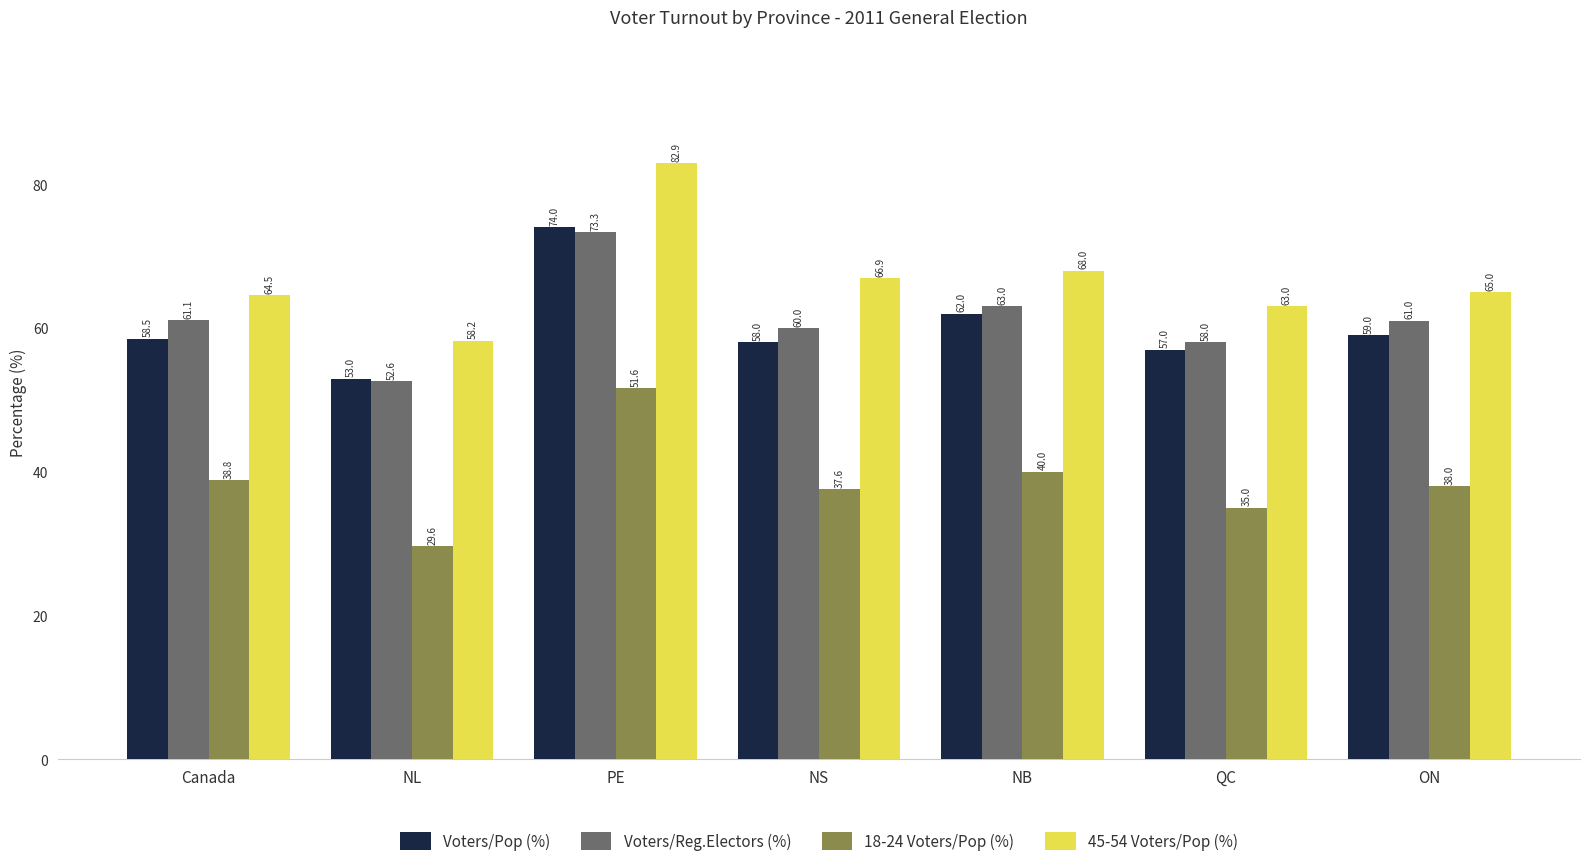

How many categories are shown in the chart?

7